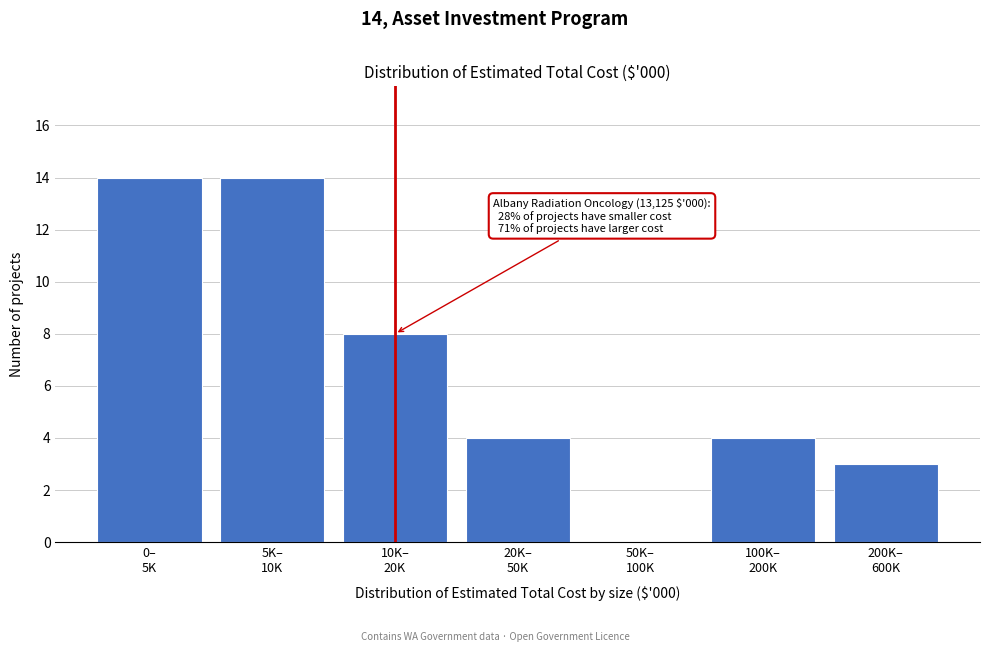

What is the maximum value shown in the chart?

14